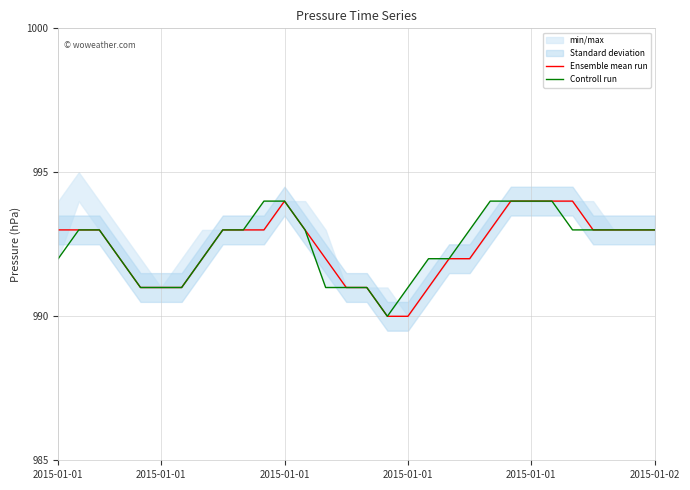

At which label is Ensemble mean run closest to 992?

2015-01-01